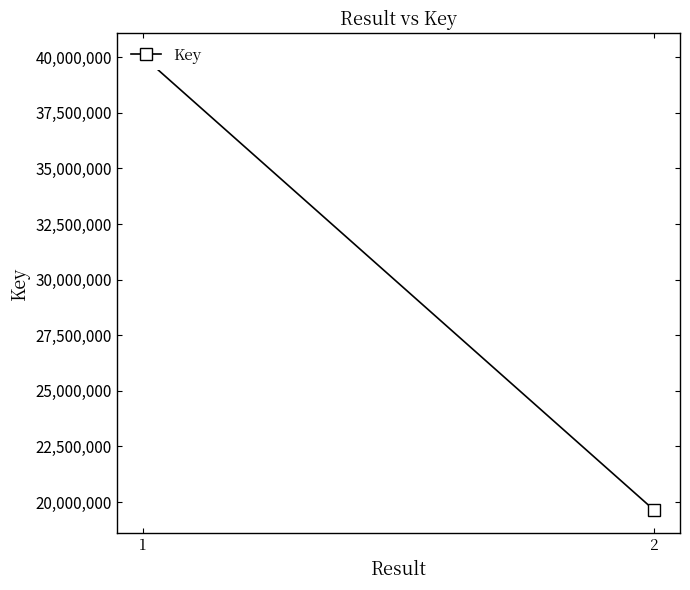

How many data points are less than 40043293?

1